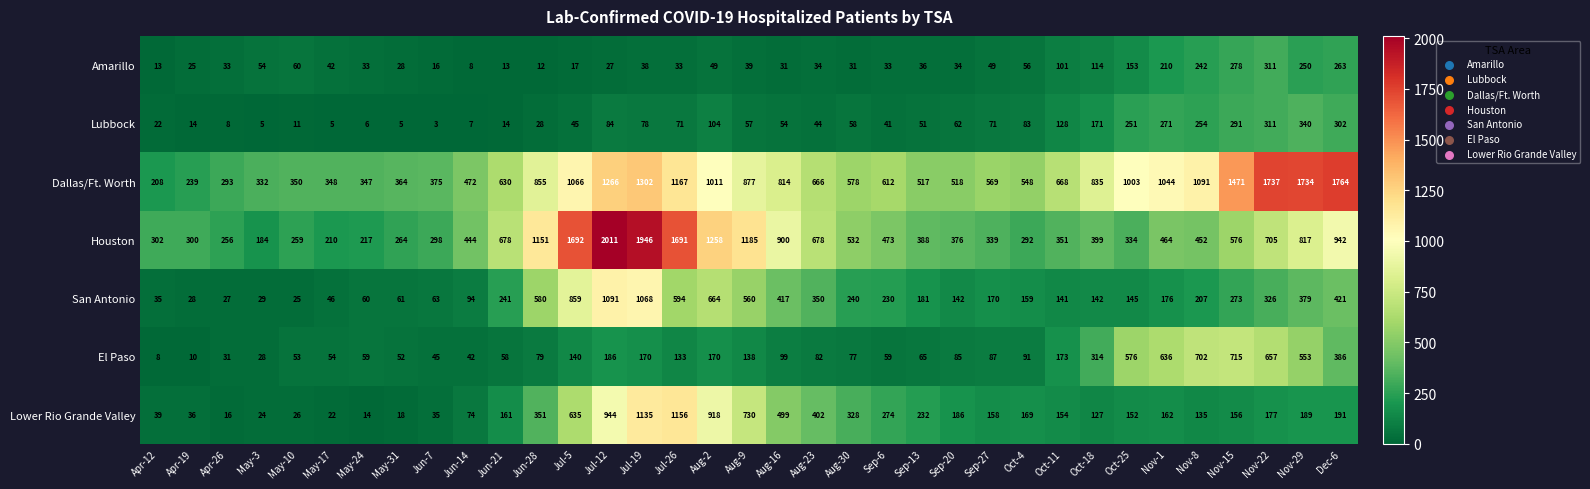

Rank the series by their maximum value, from lowest to highest.

Amarillo, Lubbock, El Paso, San Antonio, Lower Rio Grande Valley, Dallas/Ft. Worth, Houston